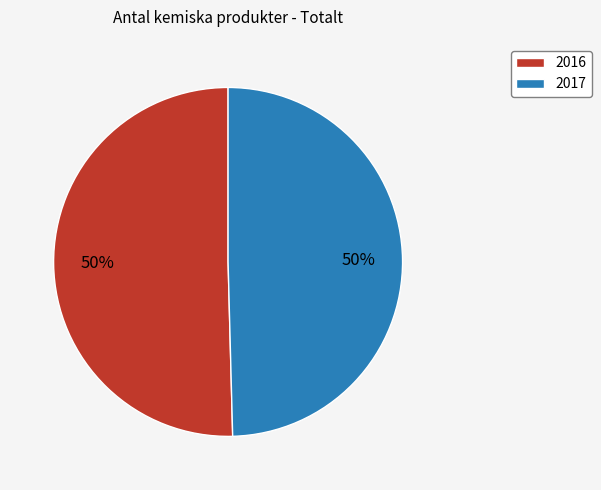

The 2017 slice represents 44% of the pie. True or false?

False